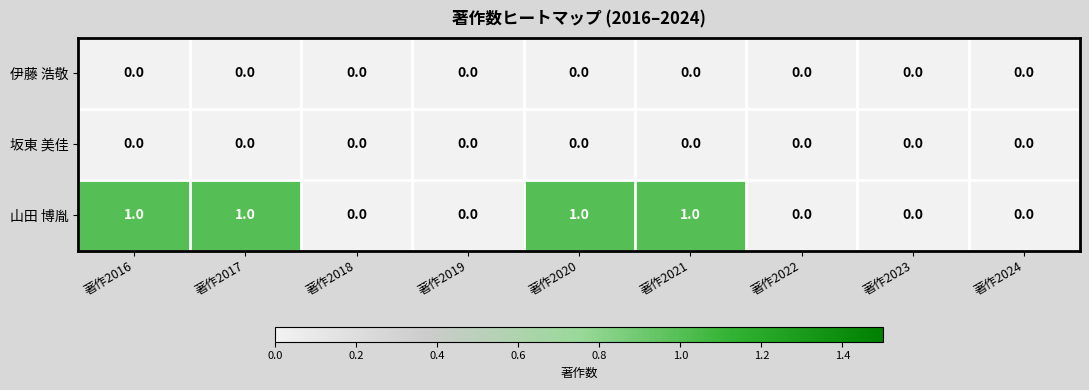

The value of 坂東 美佳 at 著作2019 is 0. True or false?

True